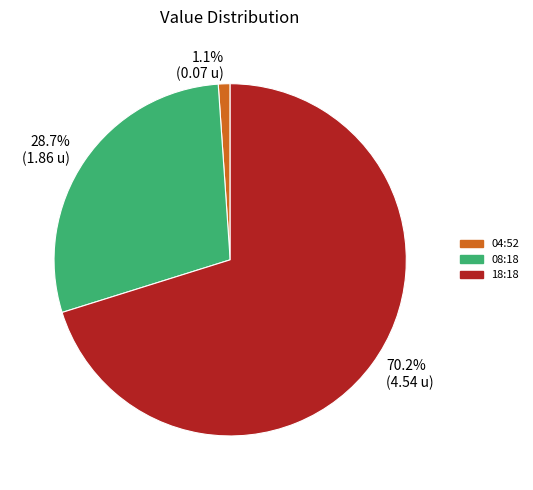

Which category accounts for the majority?

18:18